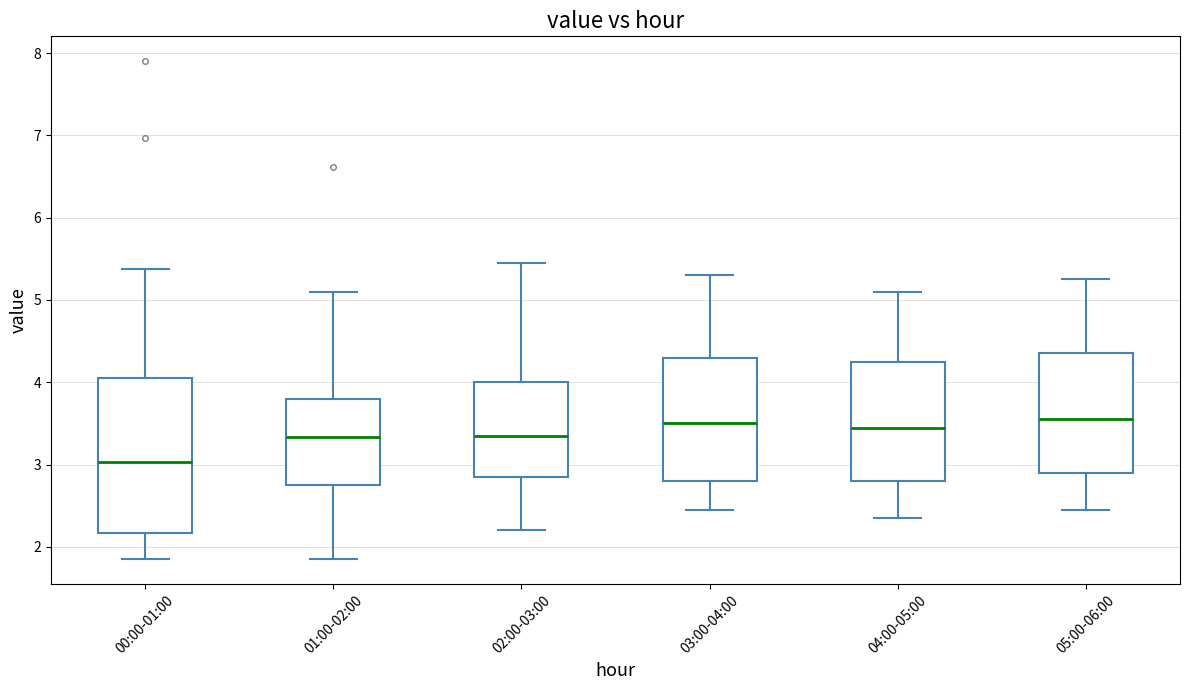

Where is the upper edge of the box for 05:00-06:00 on the y-axis? The values are not printed on the chart, so give them approximately, as read against the axis.

4.4